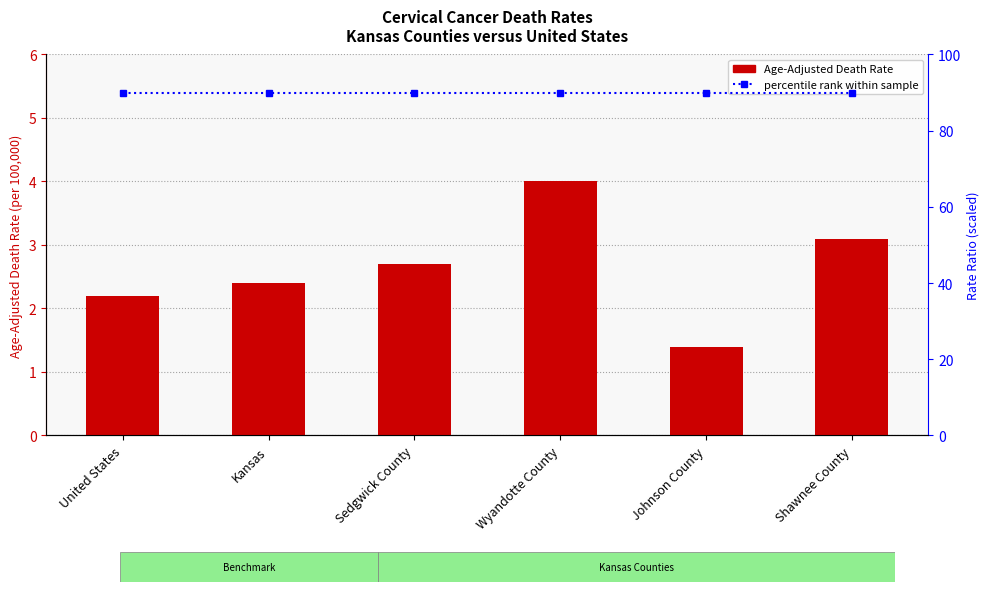

What are all the series names shown in the legend?

Age-Adjusted Death Rate, percentile rank within sample